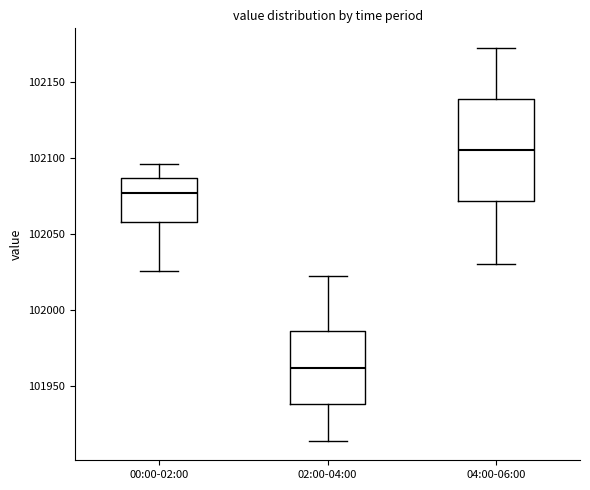

Reading left to right, transcribe this box plot: for each box, give where its median line is, the range the box spans, and where its two whiskers end, as read against the y-axis. The values are not printed on the chart, so give them approximately, as read against the axis.

00:00-02:00: median 102075, box 102060 to 102085, whiskers 102025 to 102095
02:00-04:00: median 101960, box 101940 to 101985, whiskers 101915 to 102020
04:00-06:00: median 102105, box 102070 to 102140, whiskers 102030 to 102170